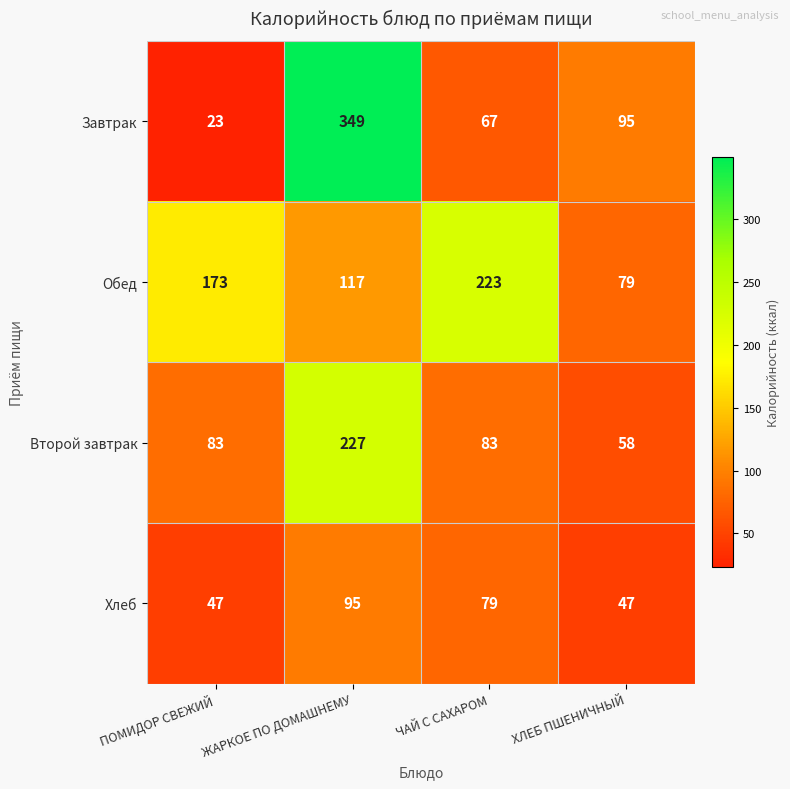

Where is Хлеб nearest to the value 71?

ЧАЙ С САХАРОМ